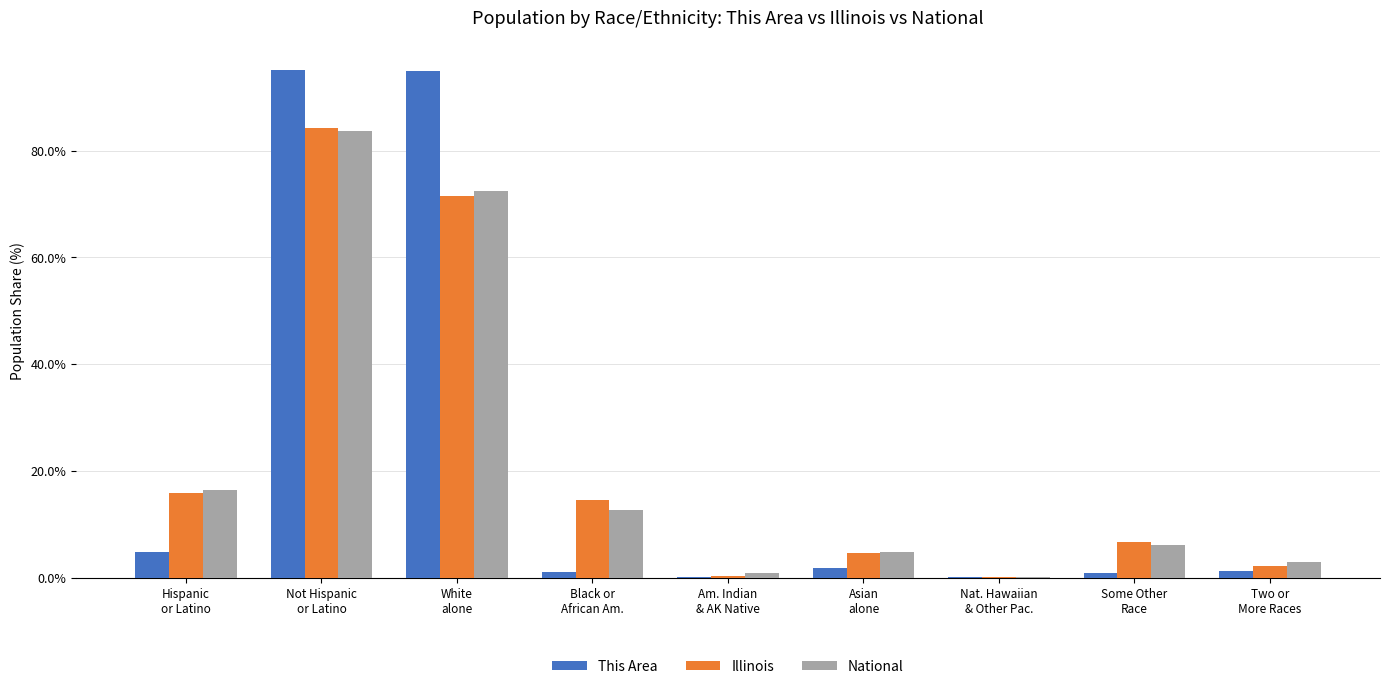

What is the highest value of the This Area series?

95.1